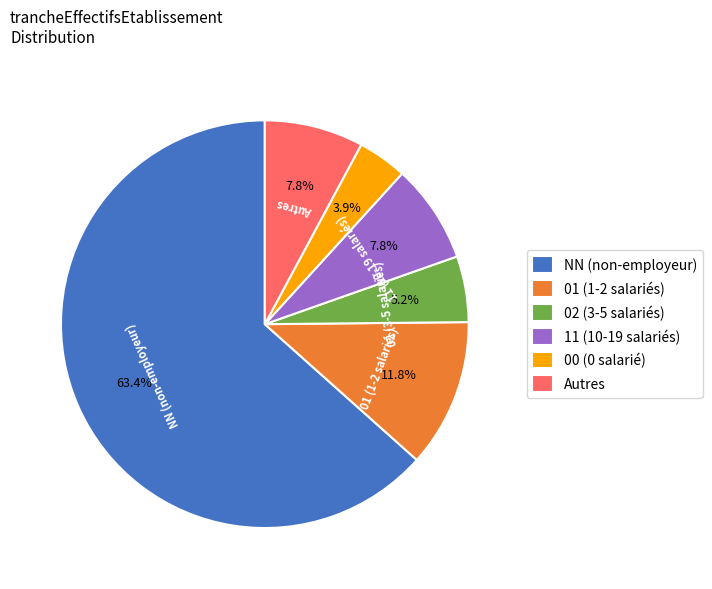

Does any single category account for the majority?

Yes